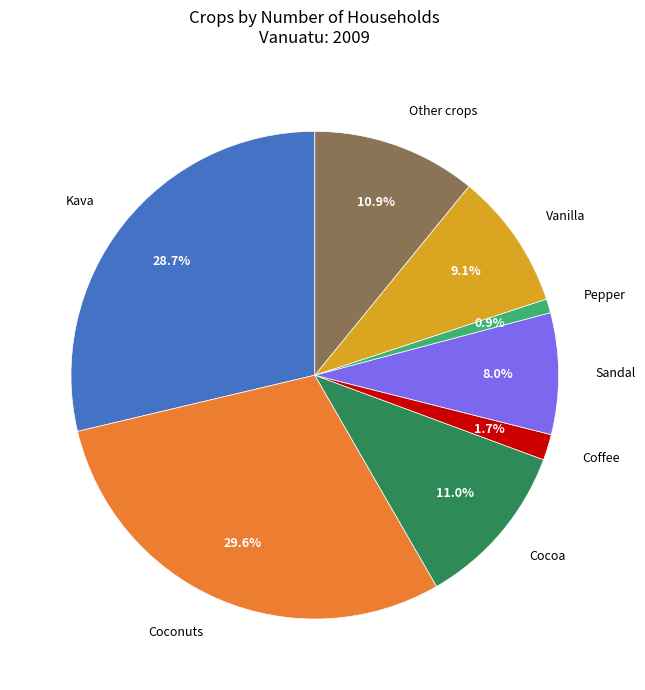

To the nearest percent, what is the average slice percentage?

12%